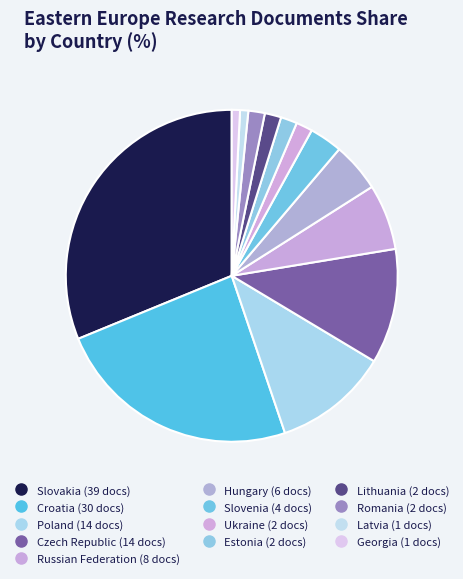

The Estonia slice represents 13% of the pie. True or false?

False